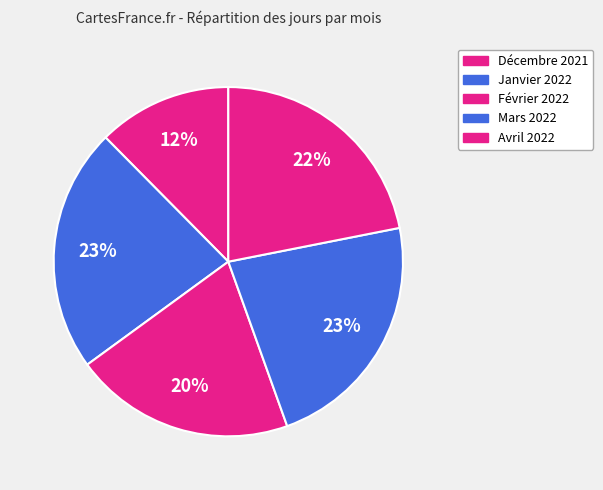

Combined, do Mars 2022 and Février 2022 account for over 50%?

No